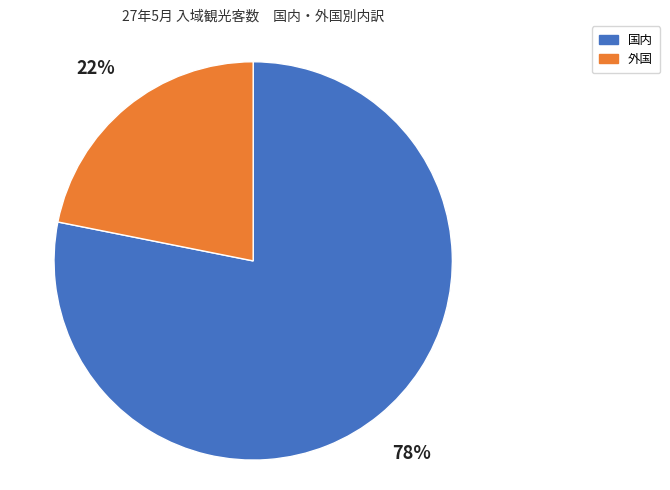

Which slice is the largest?

国内